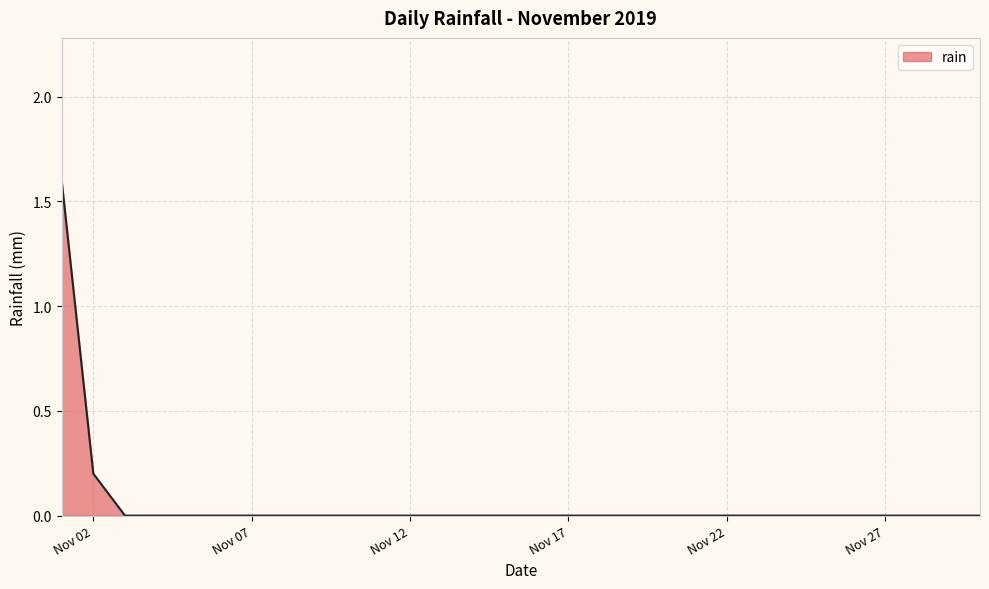

What is the greatest value displayed?

1.6